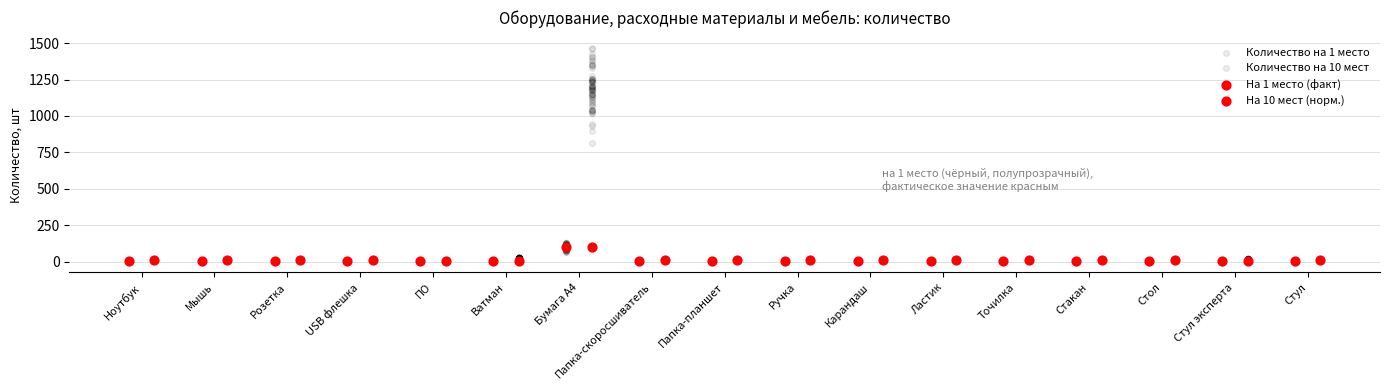

At how many categories does at least one series exceed 98?

1